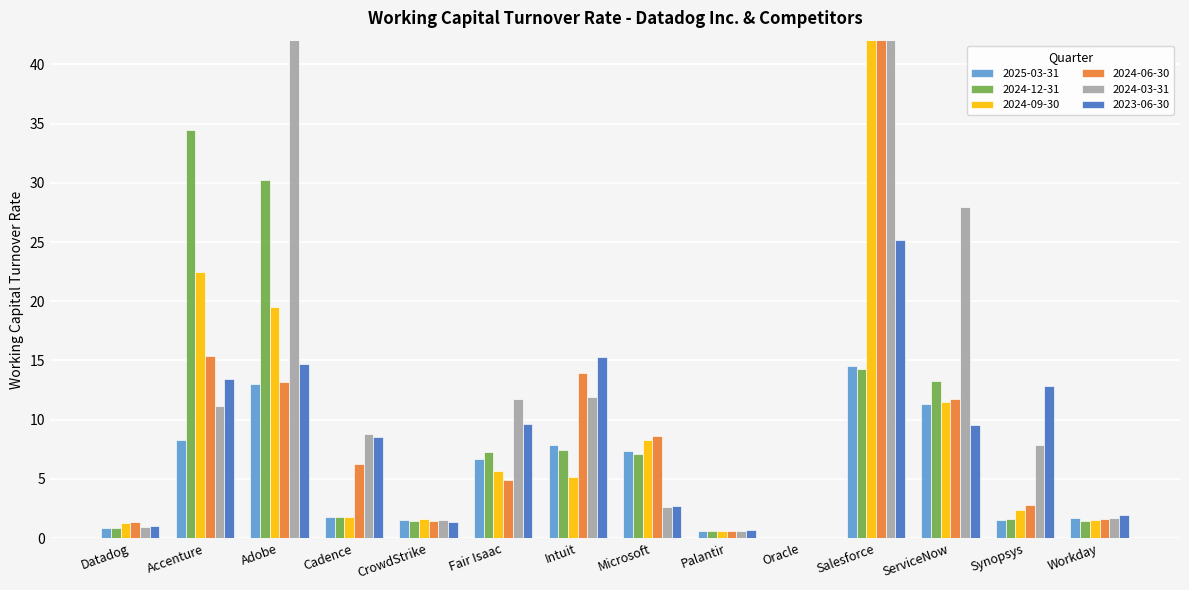

Rank the series at CrowdStrike from highest to lowest value.

2024-09-30, 2025-03-31, 2024-03-31, 2024-12-31, 2024-06-30, 2023-06-30